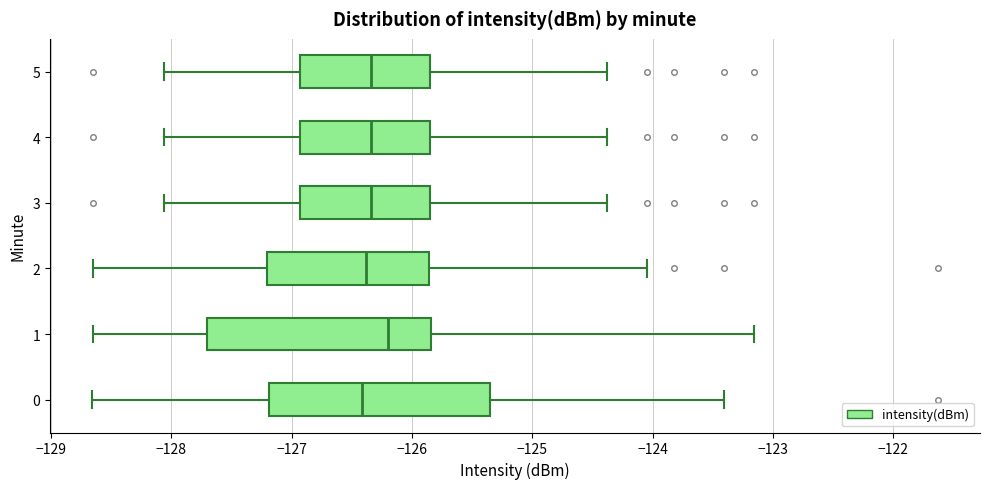

Where does the median line of the box at y = 2 sit on the x-axis? The values are not printed on the chart, so give them approximately, as read against the axis.

-126.4